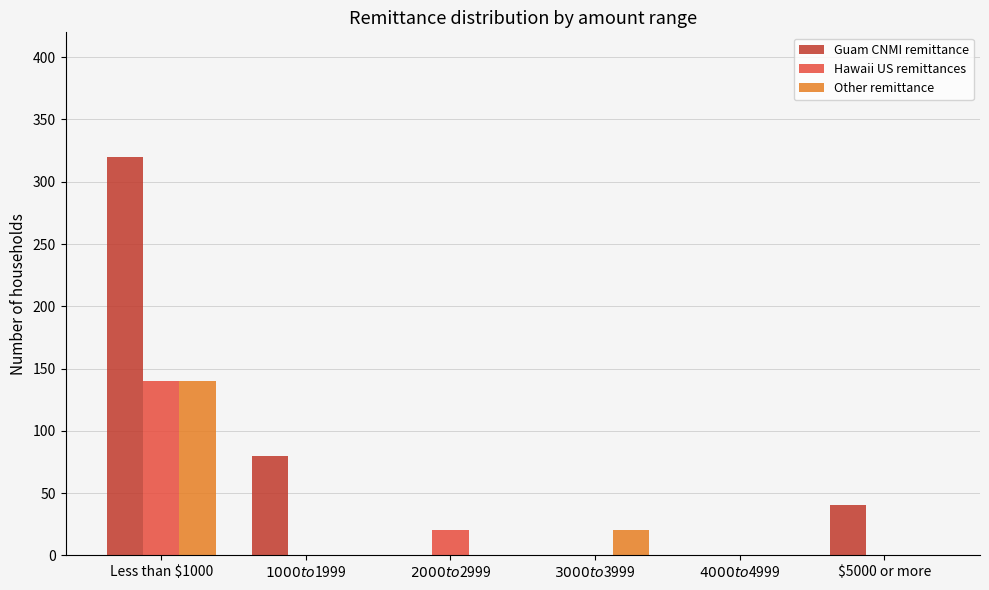

The Other remittance series shows 0 at $5000 or more. True or false?

True